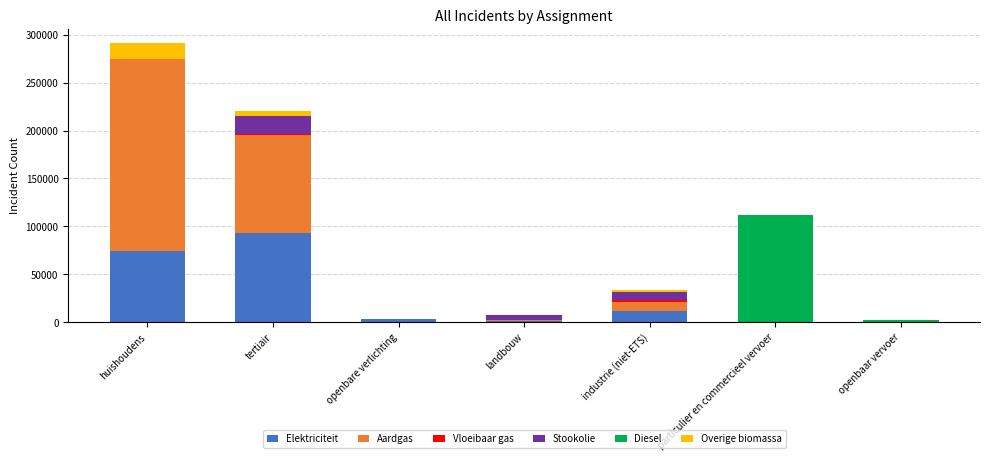

At which label does Elektriciteit reach its peak?

tertiair